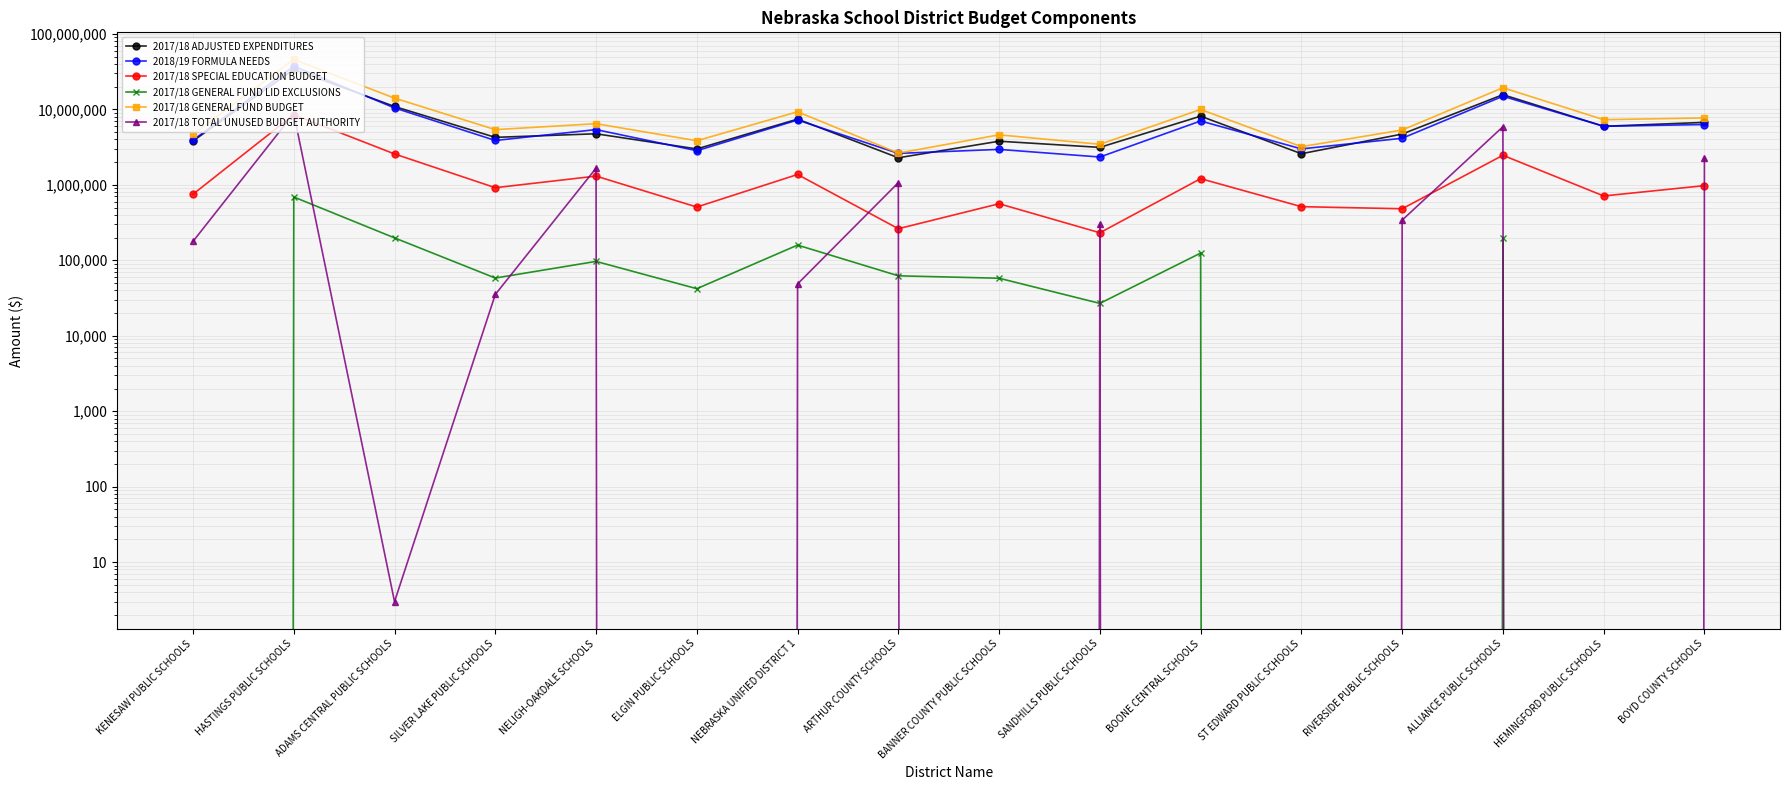

What is the difference between the maximum and minimum values in the 2018/19 FORMULA NEEDS series?

34896164